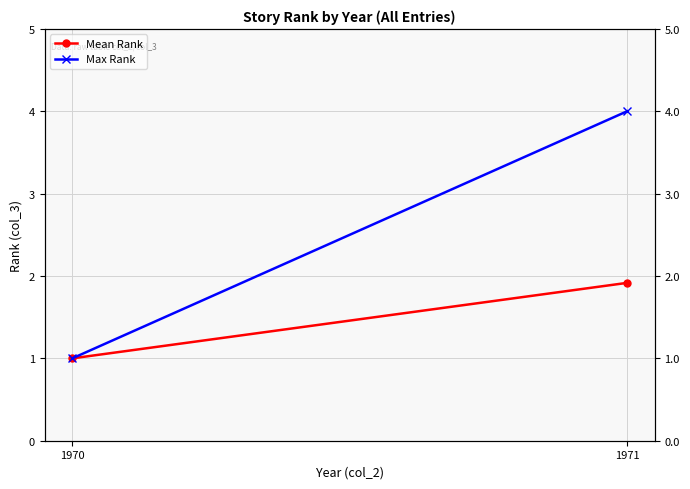

Reading left to right, what are all the values shown in this chart?

Mean Rank: 1.0	1.9
Max Rank: 1.0	4.0